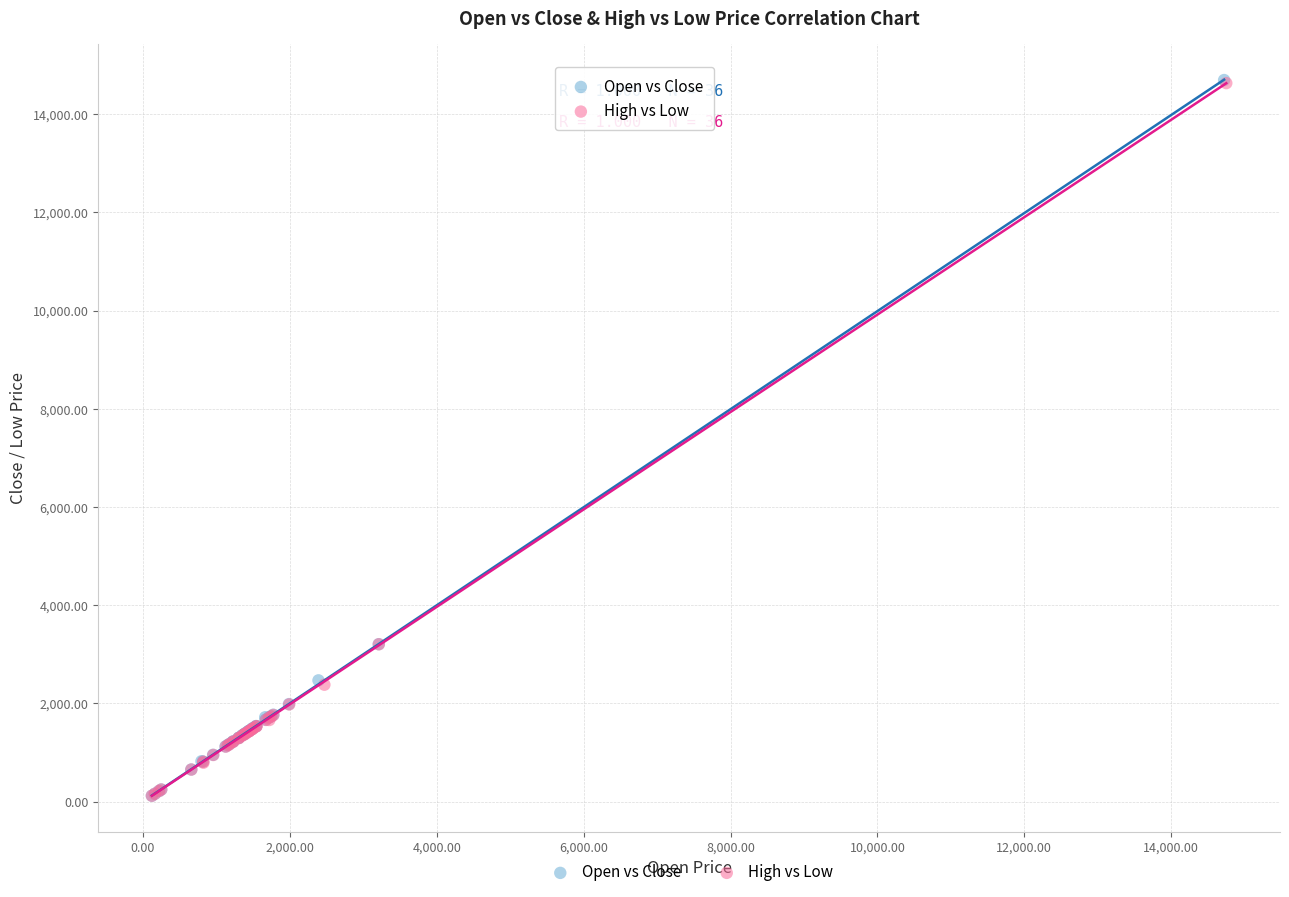

Which series has the largest Y range (max minus min)?

Open vs Close